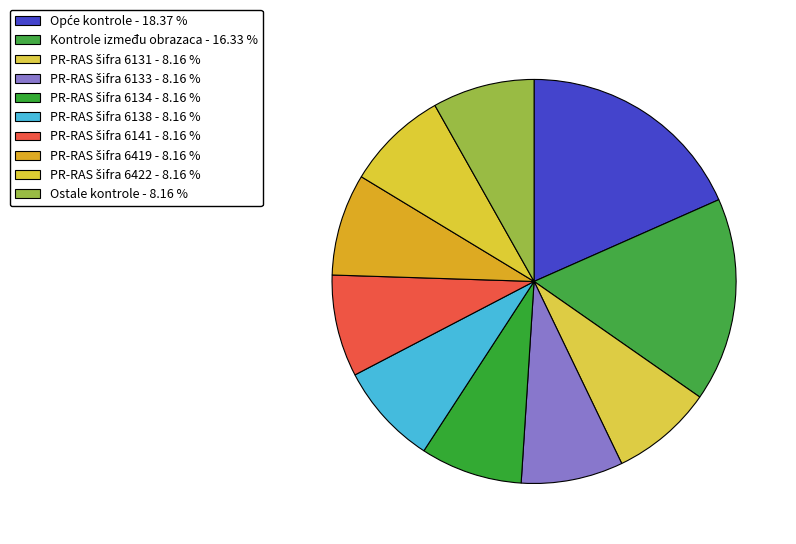

Count the number of slices in the pie.

10